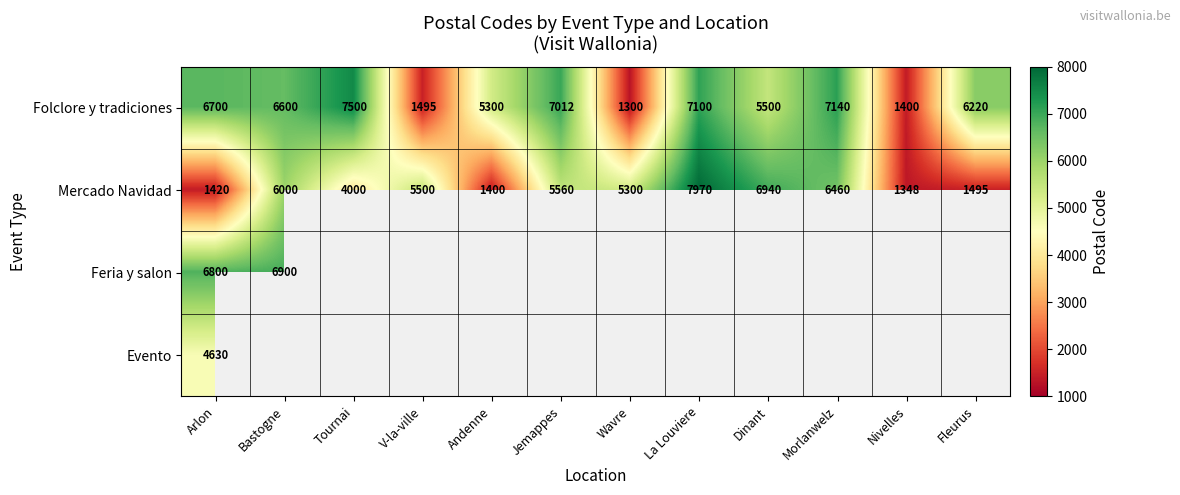

What is the greatest value displayed?

7970.0